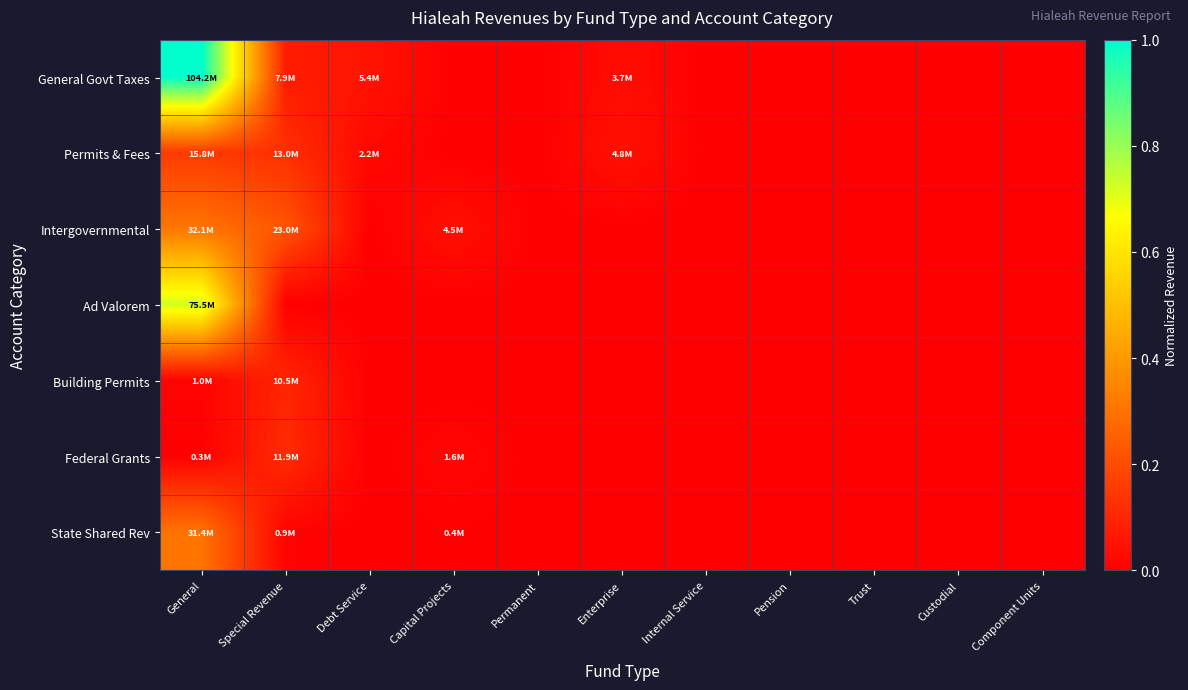

Rank the series by their maximum value, from lowest to highest.

Building Permits, Federal Grants, Permits & Fees, State Shared Rev, Intergovernmental, Ad Valorem, General Govt Taxes